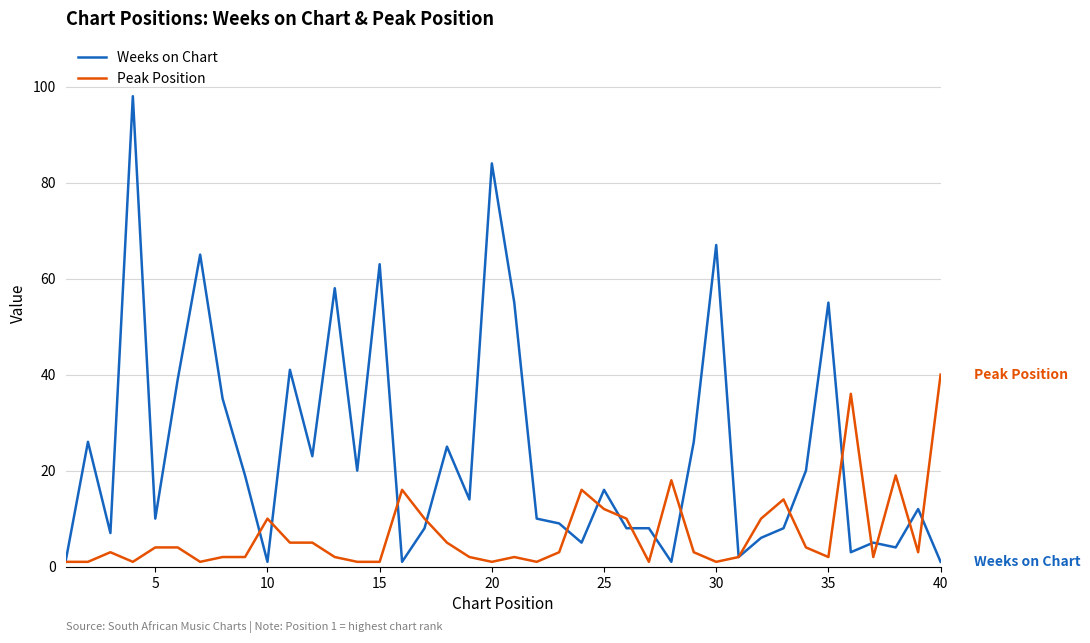

Which series has the largest total across all categories?

Weeks on Chart